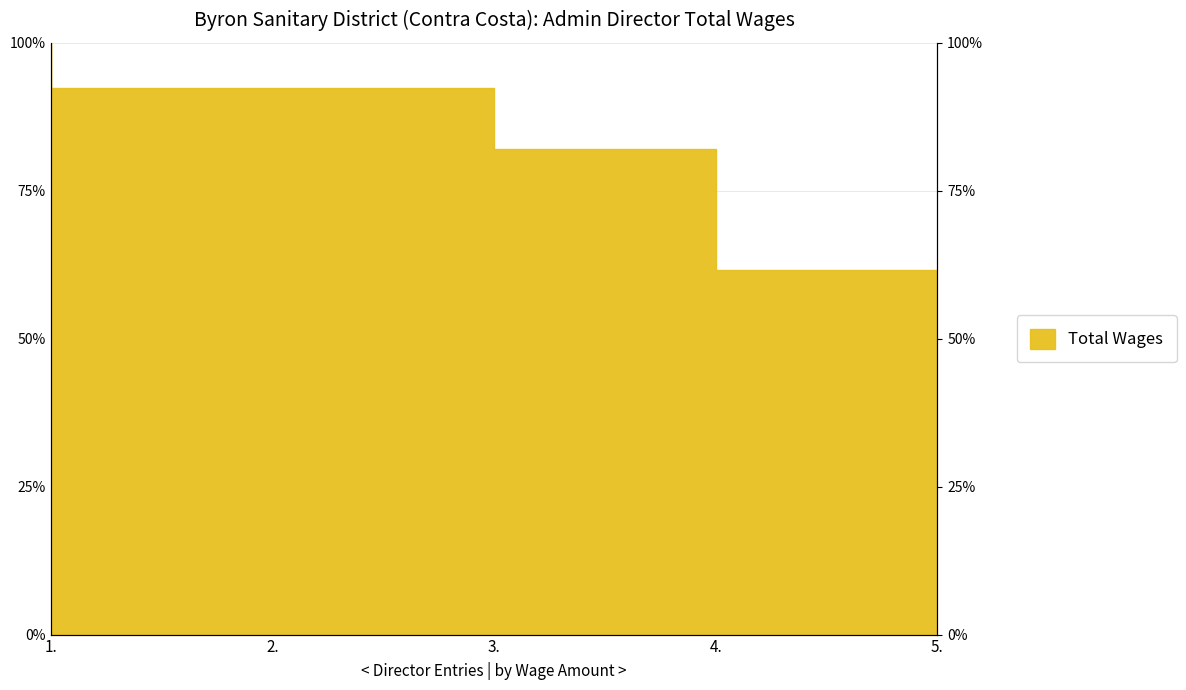

The value at 5. is 108.3. True or false?

False